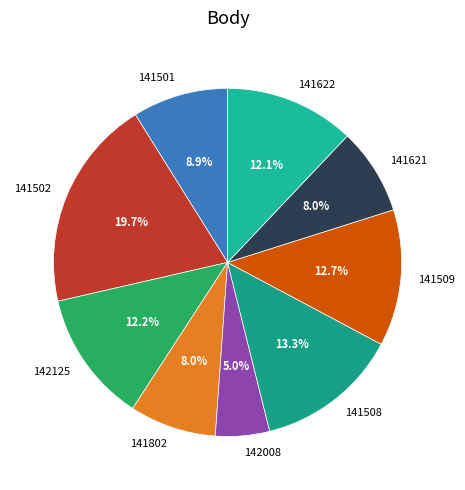

How much of the chart is everything except 141508?

86.7%